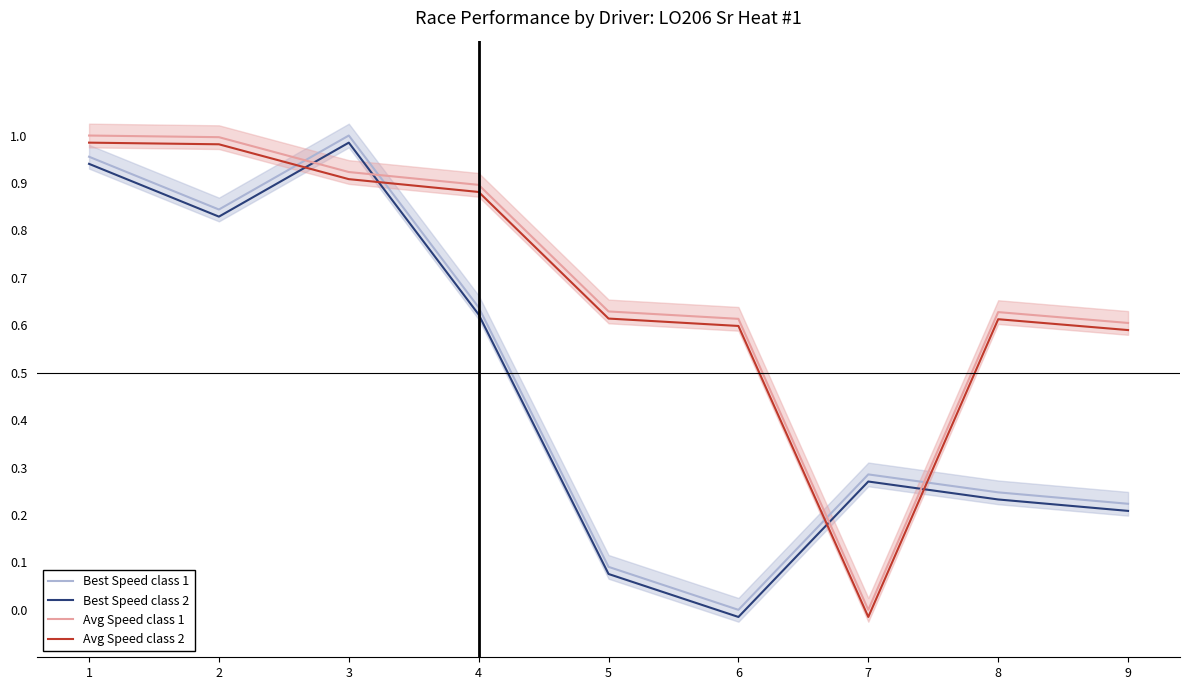

At 3, list the series in order from smallest to largest.

Avg Speed class 2, Avg Speed class 1, Best Speed class 2, Best Speed class 1